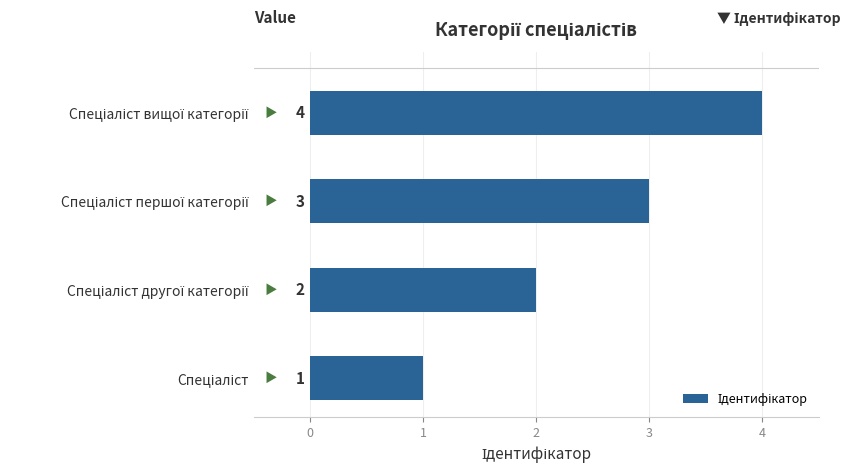

What is the difference between the maximum and minimum values?

3